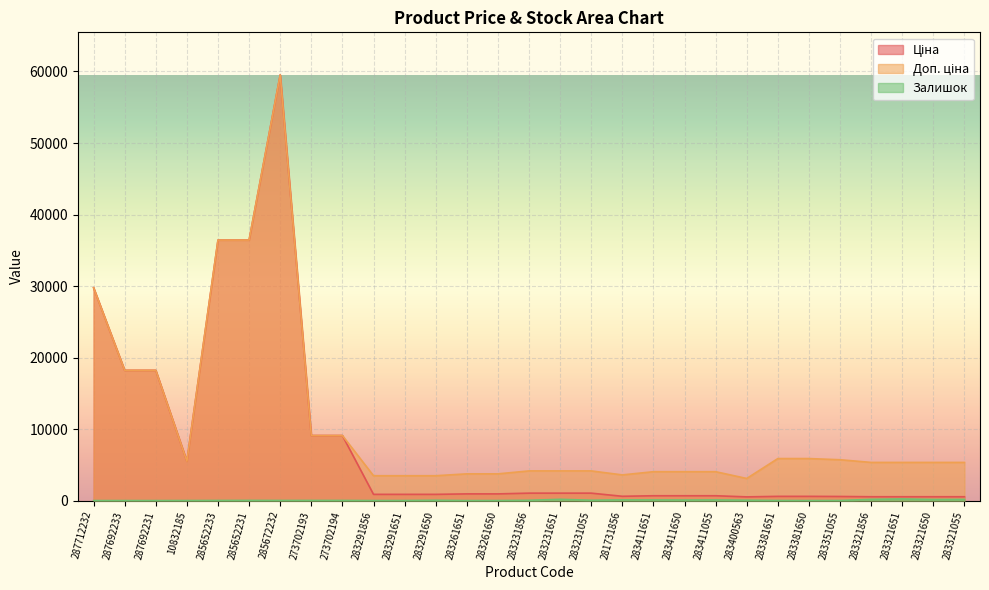

Reading left to right, transcribe all the data shown in this chart.

Ціна: 287712232=29761.5	287692233=18212.0	287692231=18212.0	10832185=5497.3	285652233=36424.0	285652231=36424.0	285672232=59523.0	273702193=9092.0	273702194=9092.0	283291856=868.0	283291651=868.0	283291650=868.0	283261651=933.5	283261650=933.5	283231856=1036.5	283231651=1036.5	283231055=1036.5	281731856=597.8	283411651=672.7	283411650=672.7	283411055=672.7	283400563=514.7	283381651=587.3	283381650=587.3	283351055=570.9	283321856=533.5	283321651=533.5	283321650=533.5	283321055=533.5
Доп. ціна: 287712232=29761.5	287692233=18212.0	287692231=18212.0	10832185=5497.3	285652233=36424.0	285652231=36424.0	285672232=59523.0	273702193=9092.0	273702194=9092.0	283291856=3472.1	283291651=3472.1	283291650=3472.1	283261651=3734.2	283261650=3734.2	283231856=4145.9	283231651=4145.9	283231055=4145.9	281731856=3586.7	283411651=4036.0	283411650=4036.0	283411055=4036.0	283400563=3088.4	283381651=5872.6	283381650=5872.6	283351055=5708.9	283321856=5334.5	283321651=5334.5	283321650=5334.5	283321055=5334.5
Залишок: 287712232=0.0	287692233=1.0	287692231=0.0	10832185=6.0	285652233=15.0	285652231=24.0	285672232=17.0	273702193=20.0	273702194=18.0	283291856=1.0	283291651=7.0	283291650=43.0	283261651=1.0	283261650=6.0	283231856=38.0	283231651=172.0	283231055=46.0	281731856=94.0	283411651=87.0	283411650=75.0	283411055=84.0	283400563=53.0	283381651=14.0	283381650=5.0	283351055=13.0	283321856=166.0	283321651=223.0	283321650=145.0	283321055=155.0